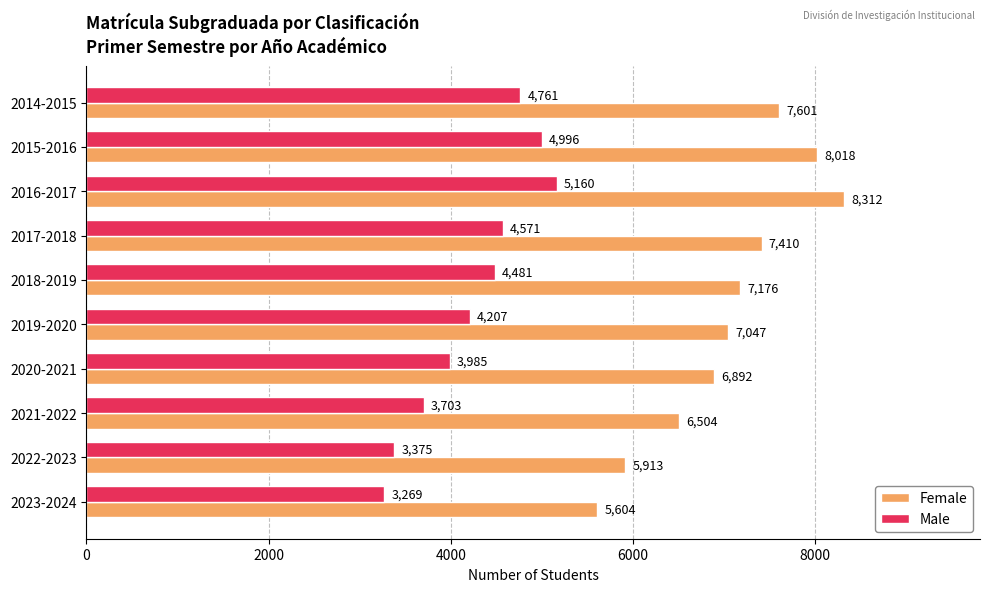

The value of Male at 2015-2016 is 4996. True or false?

True